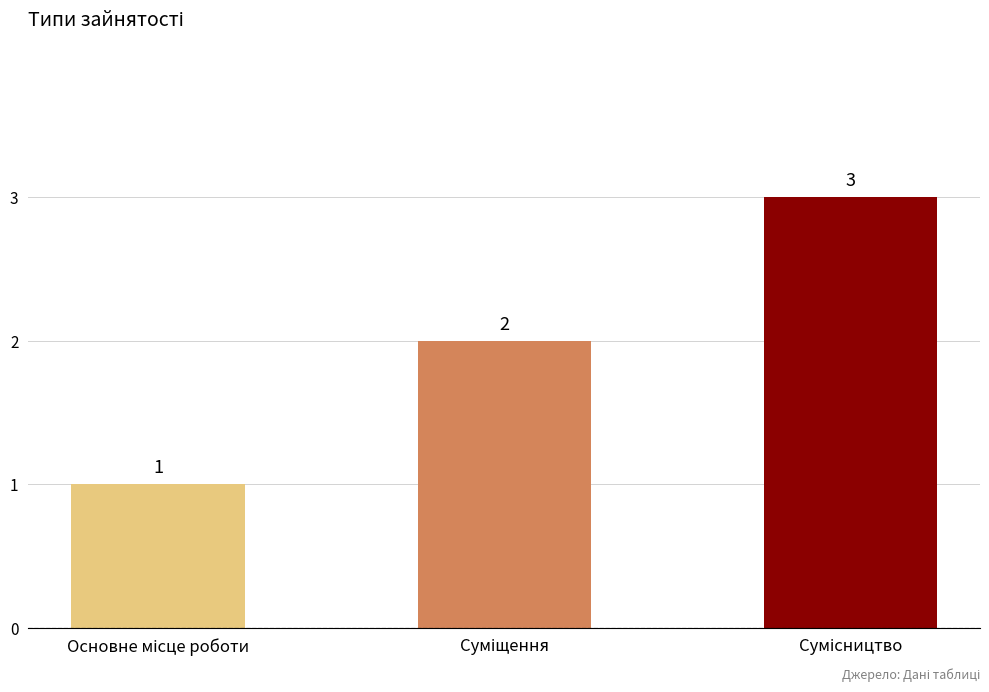

How many bars are there in total?

3